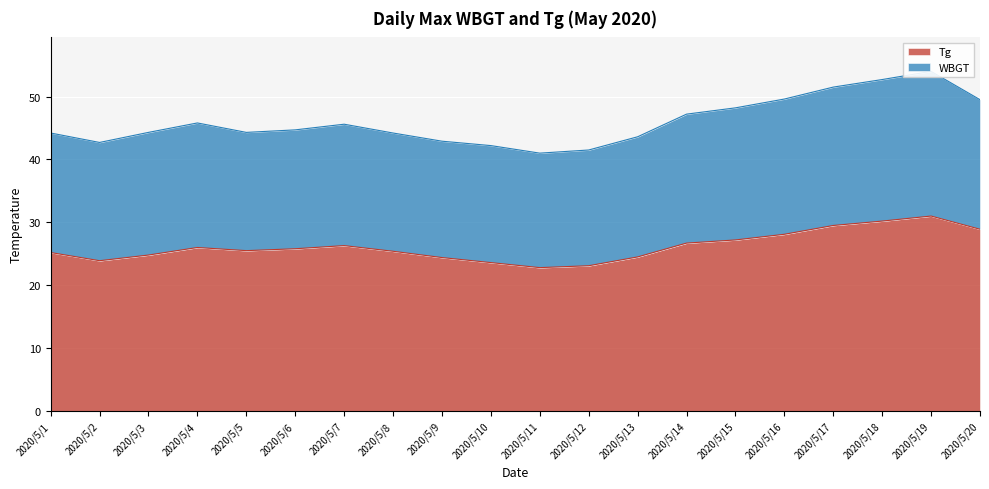

What is the ratio of the value at 2020/5/20 to the value at 2020/5/8?

1.1